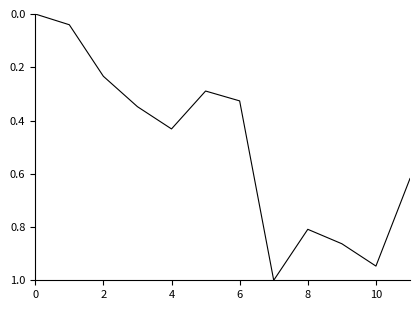

What is the maximum value shown in the chart?

1.0